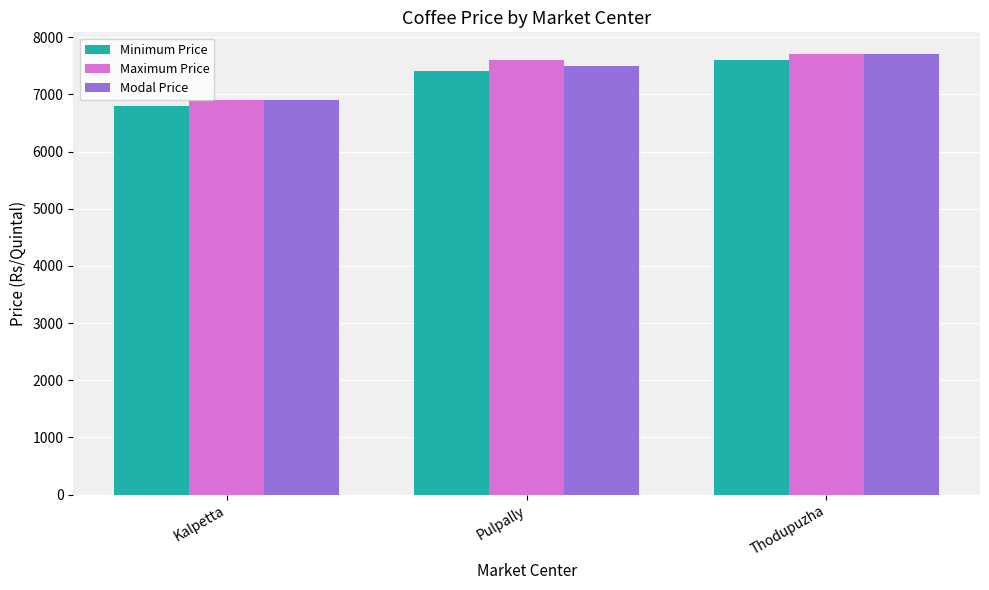

What is the total value across all series at Pulpally?

22500